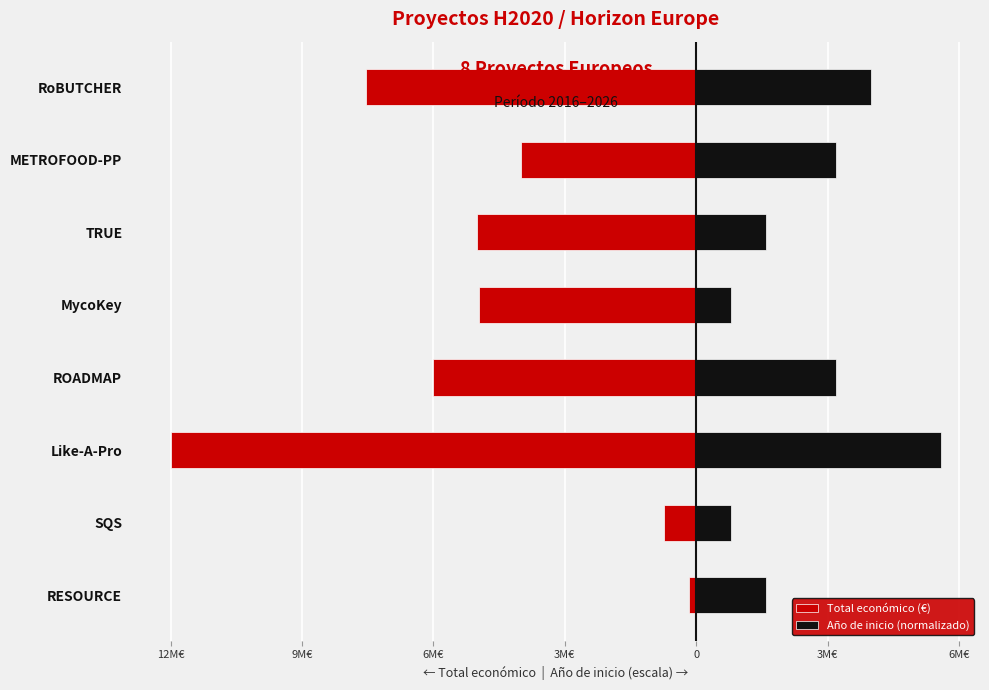

The Total económico (€) series shows -7536303 at RoBUTCHER. True or false?

True